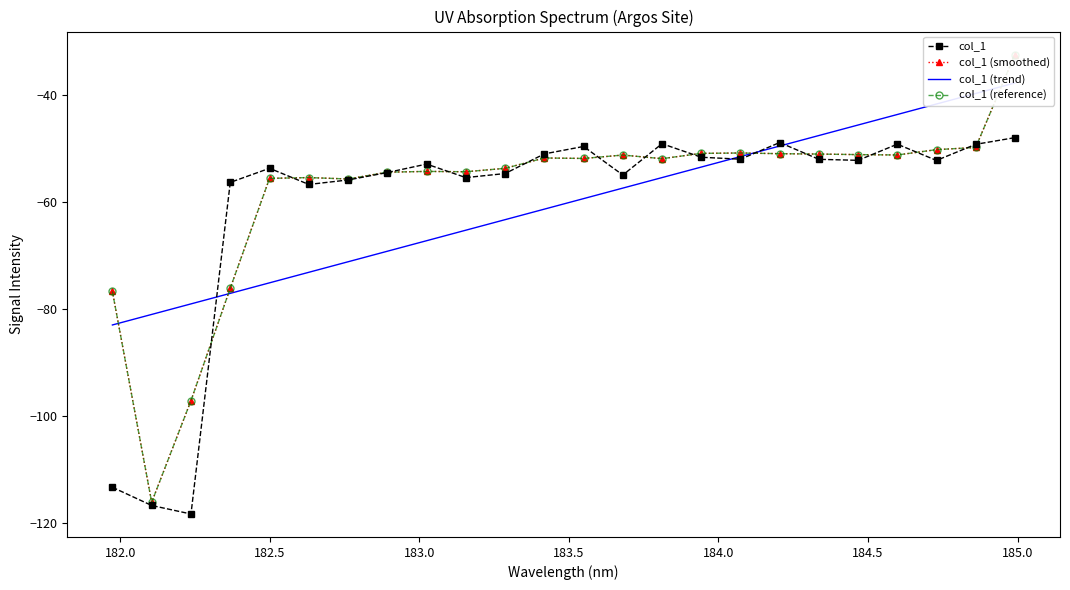

What is the minimum value shown in the chart?

-118.4